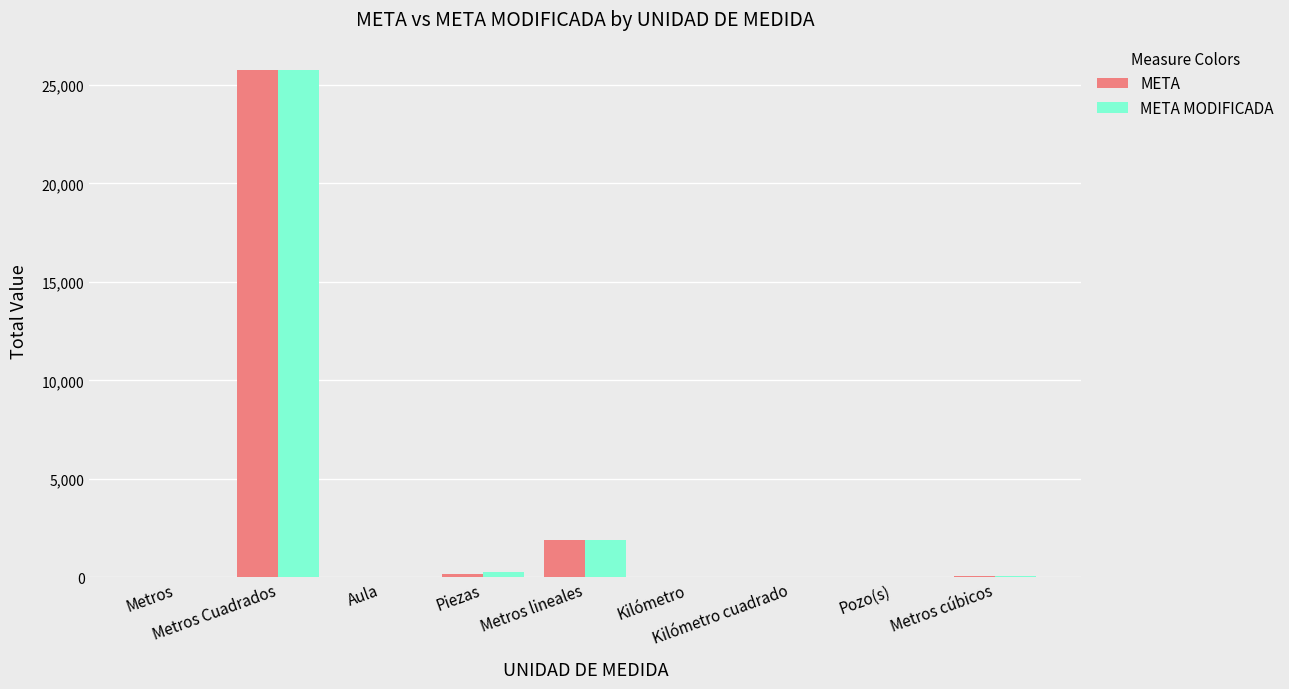

What is the maximum value shown in the chart?

25762.7